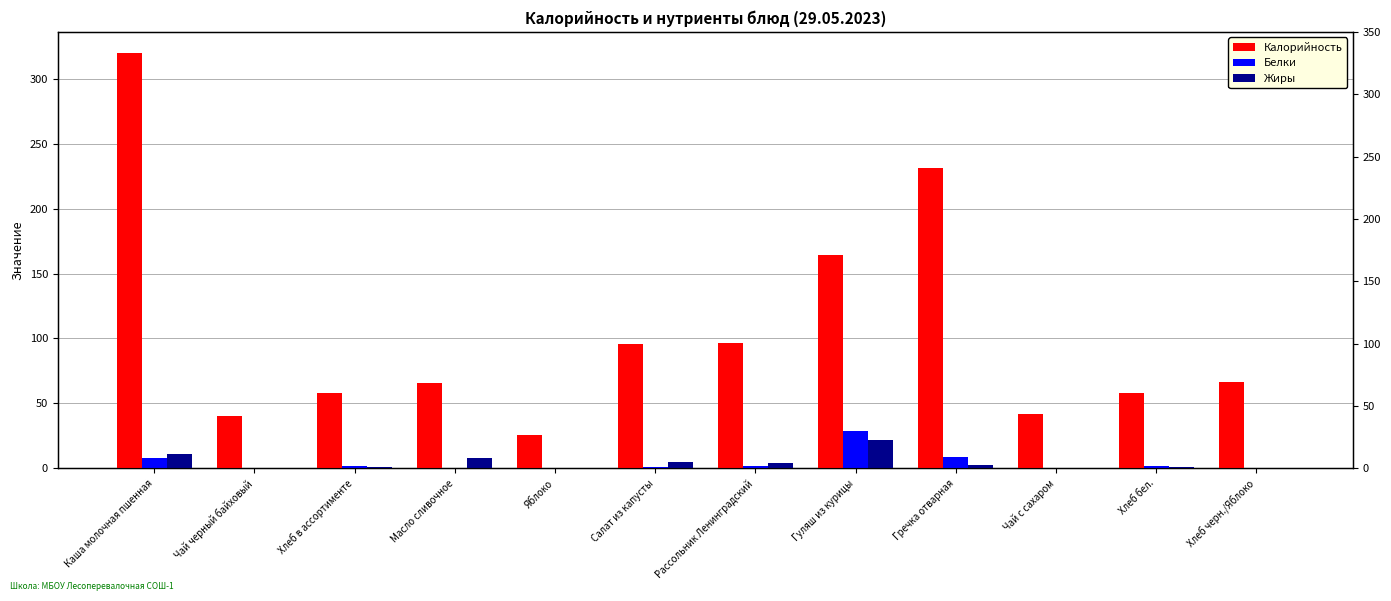

Rank the series by their maximum value, from highest to lowest.

Калорийность, Белки, Жиры